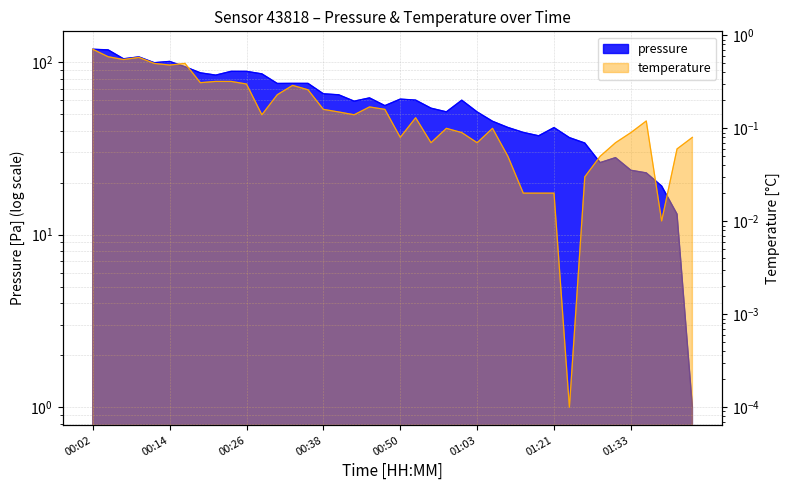

List the series in order of their overall mean, highest first.

pressure, temperature